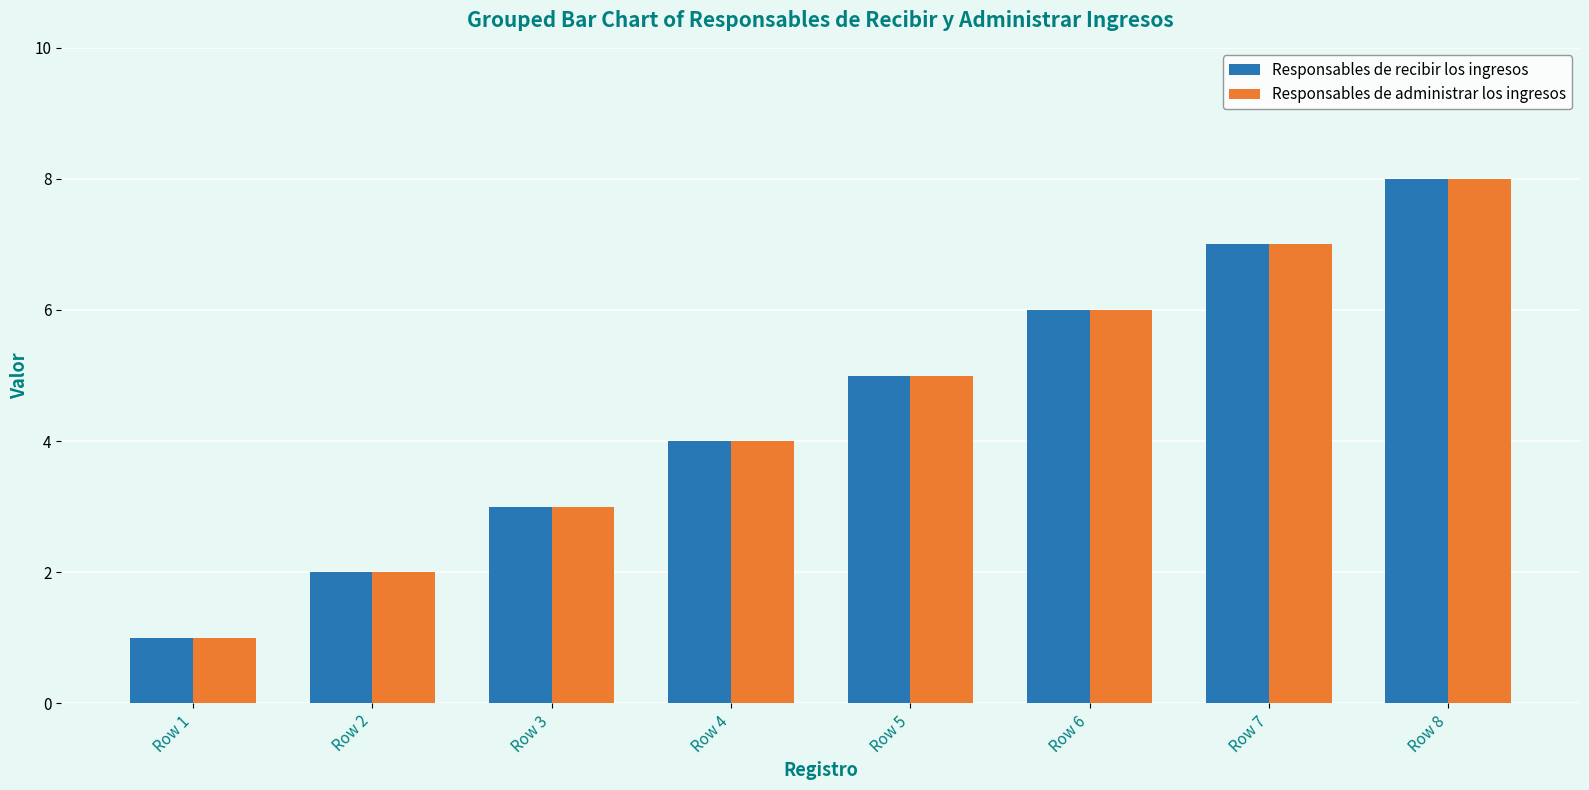

Where is Responsables de administrar los ingresos nearest to the value 4?

Row 4